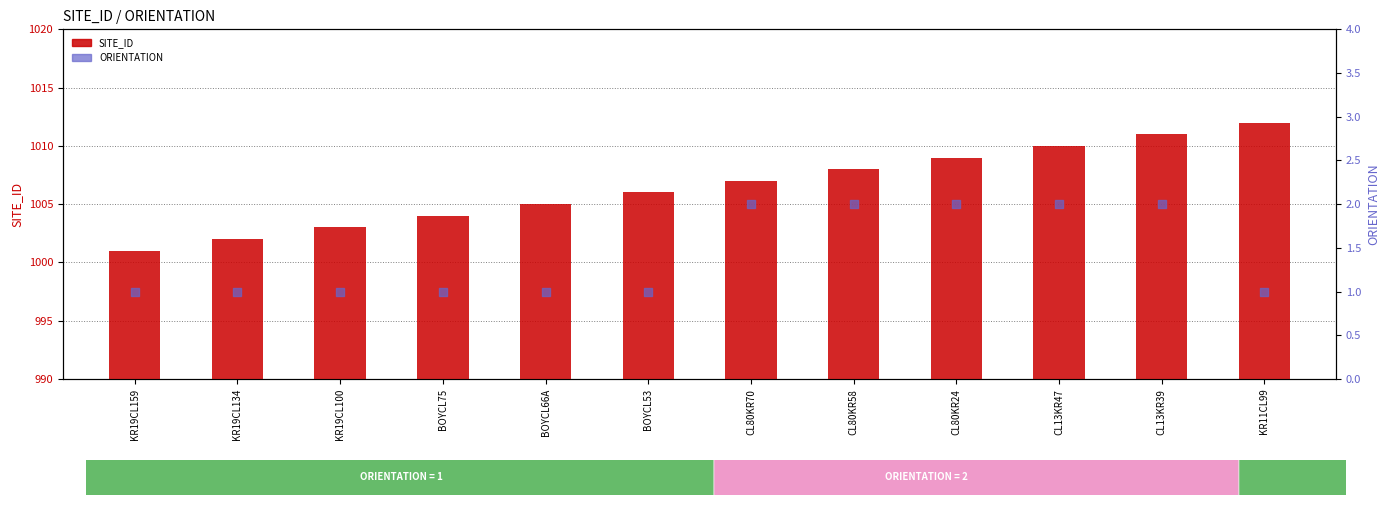

Which series has the largest total across all categories?

SITE_ID